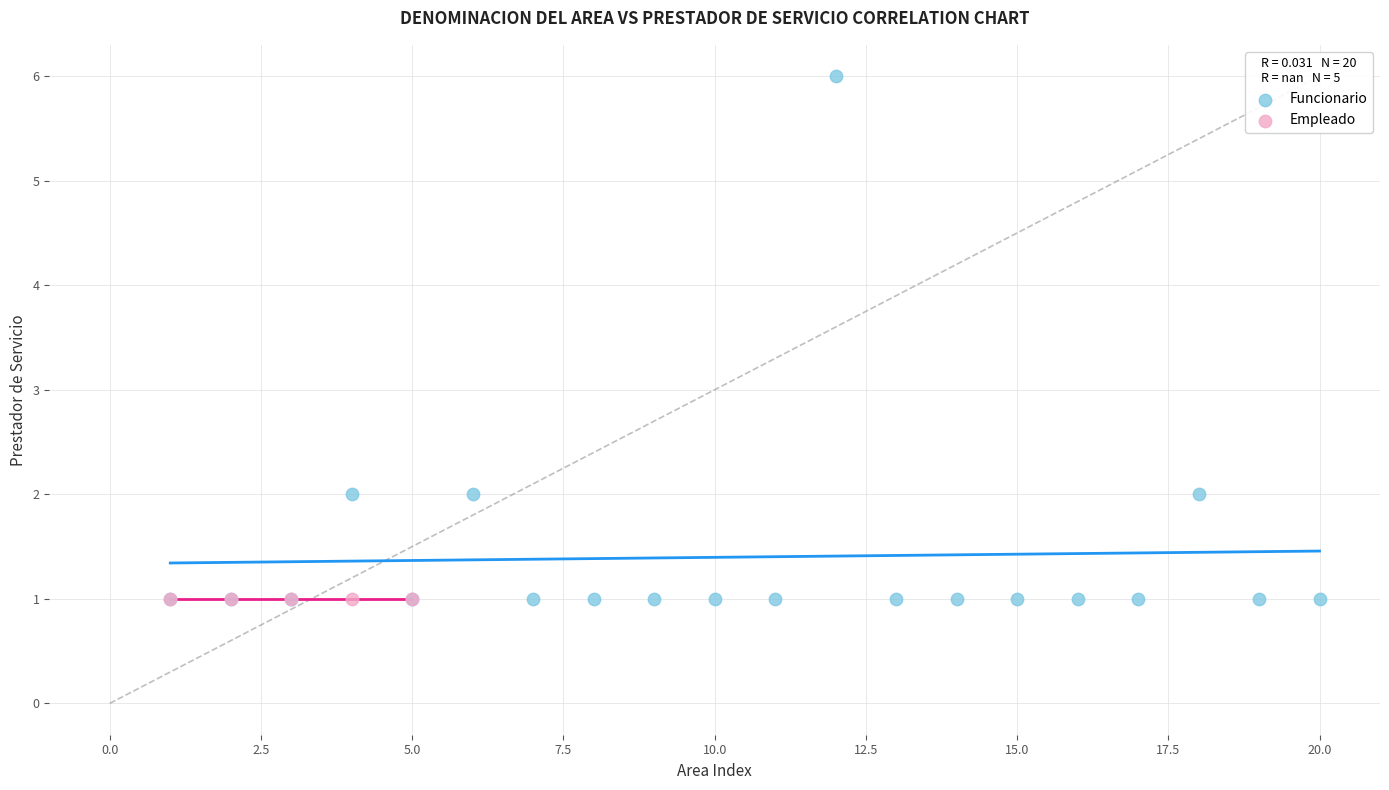

Which series contains the highest Y value?

Funcionario